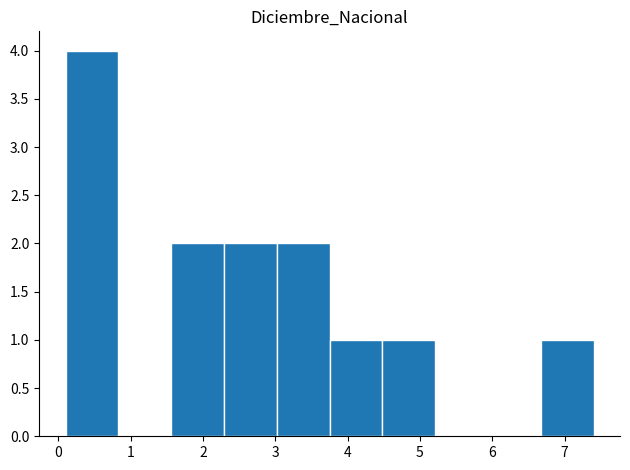

Reading left to right, transcribe this chart: for each bar, give the range it covers on the x-axis and its height. Neither the bar edges nor the heights are printed on the chart, so give them approximately, as read against the axes.

0.10 to 0.83: 4
0.83 to 1.56: 0
1.56 to 2.29: 2
2.29 to 3.02: 2
3.02 to 3.75: 2
3.75 to 4.48: 1
4.48 to 5.21: 1
5.21 to 5.94: 0
5.94 to 6.67: 0
6.67 to 7.40: 1